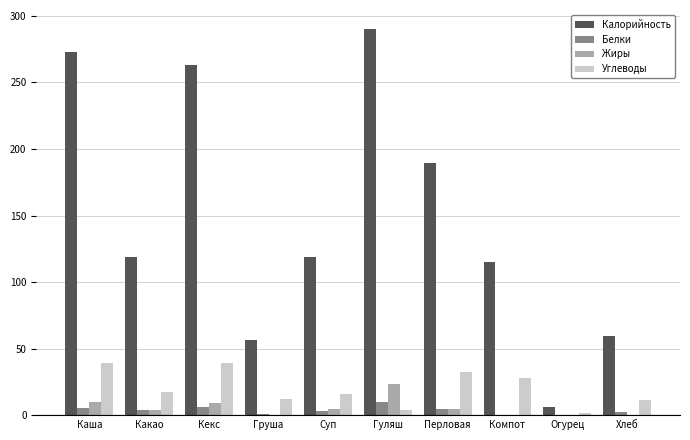

How many series are shown in this chart?

4